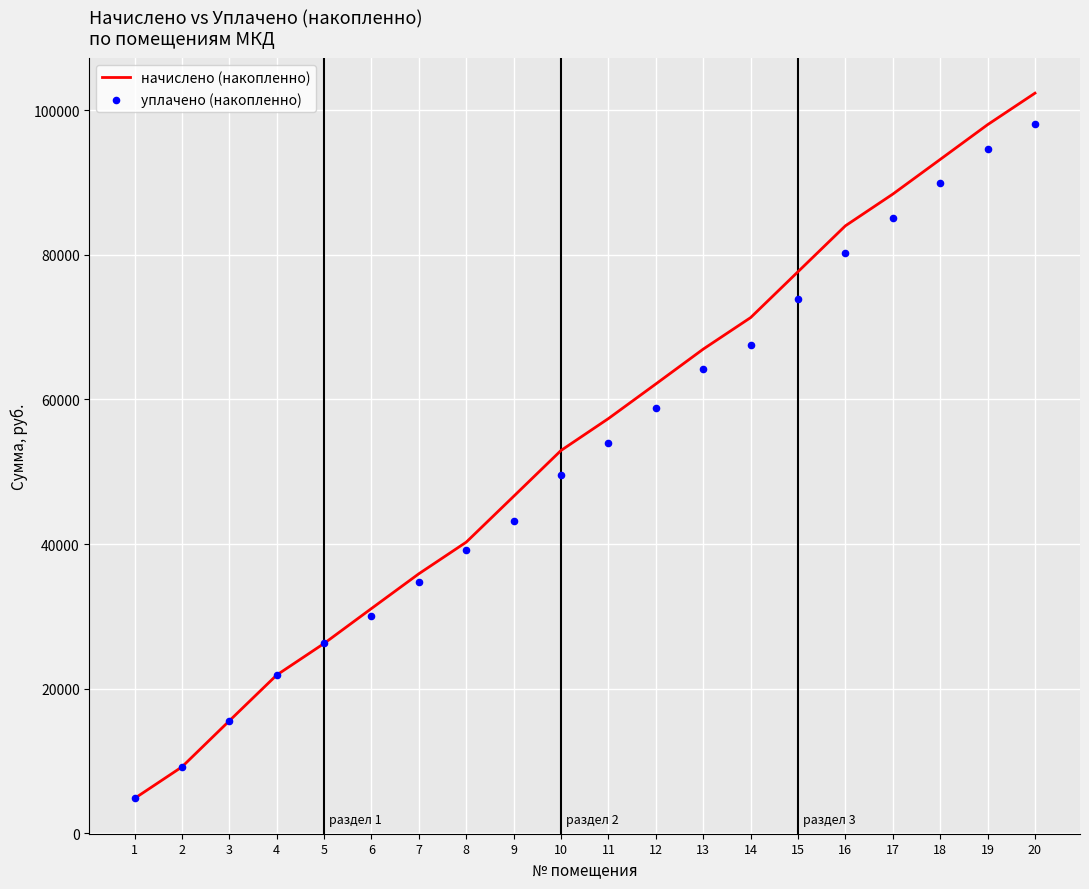

Is the value of начислено (накопленно) at 19 greater than the value of уплачено (накопленно) at 4?

Yes